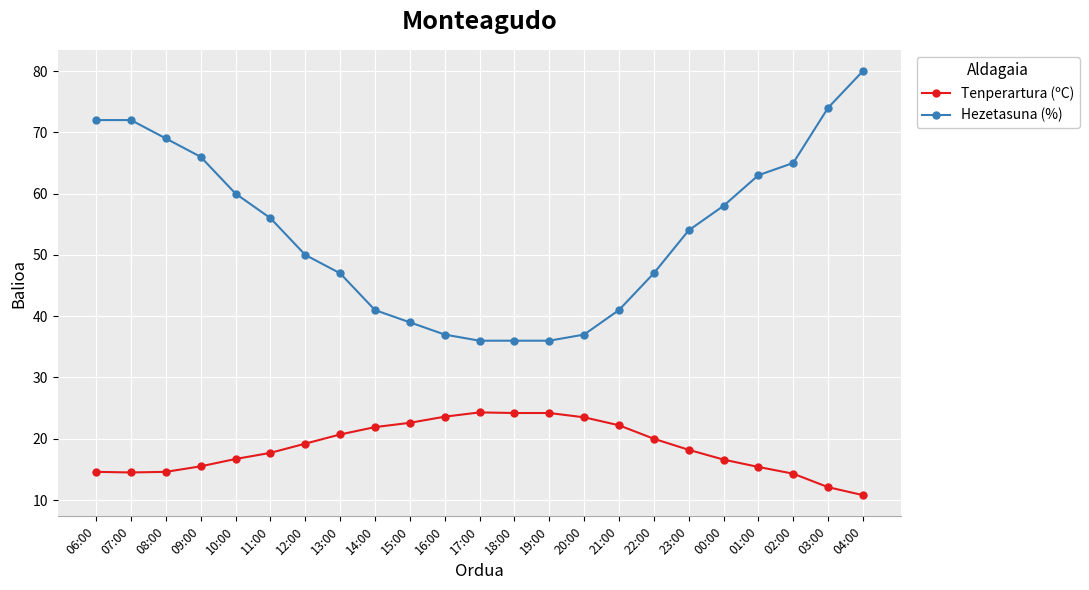

How many lines are shown in the chart?

2